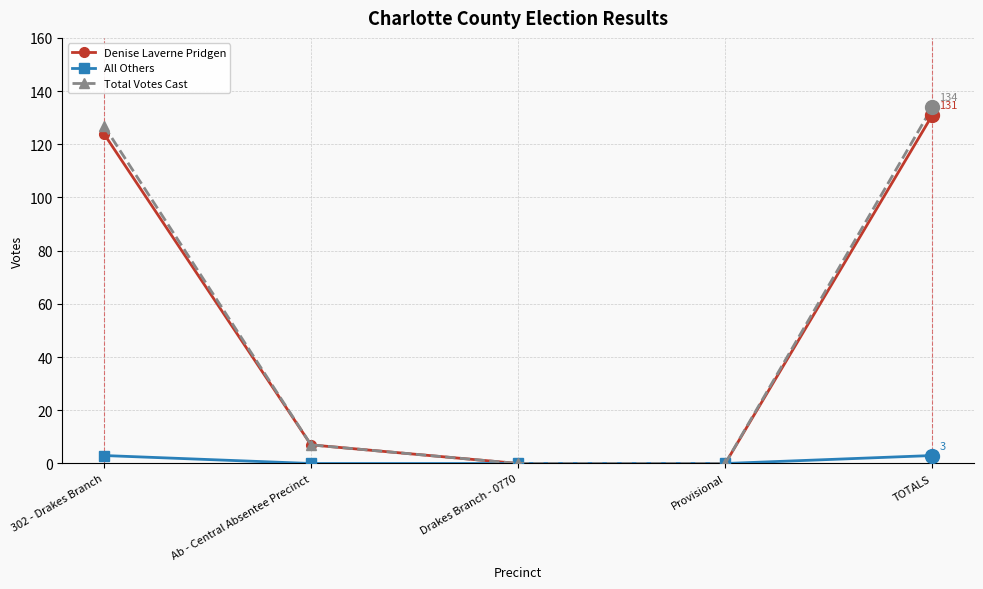

What are all the series names shown in the legend?

Denise Laverne Pridgen, All Others, Total Votes Cast